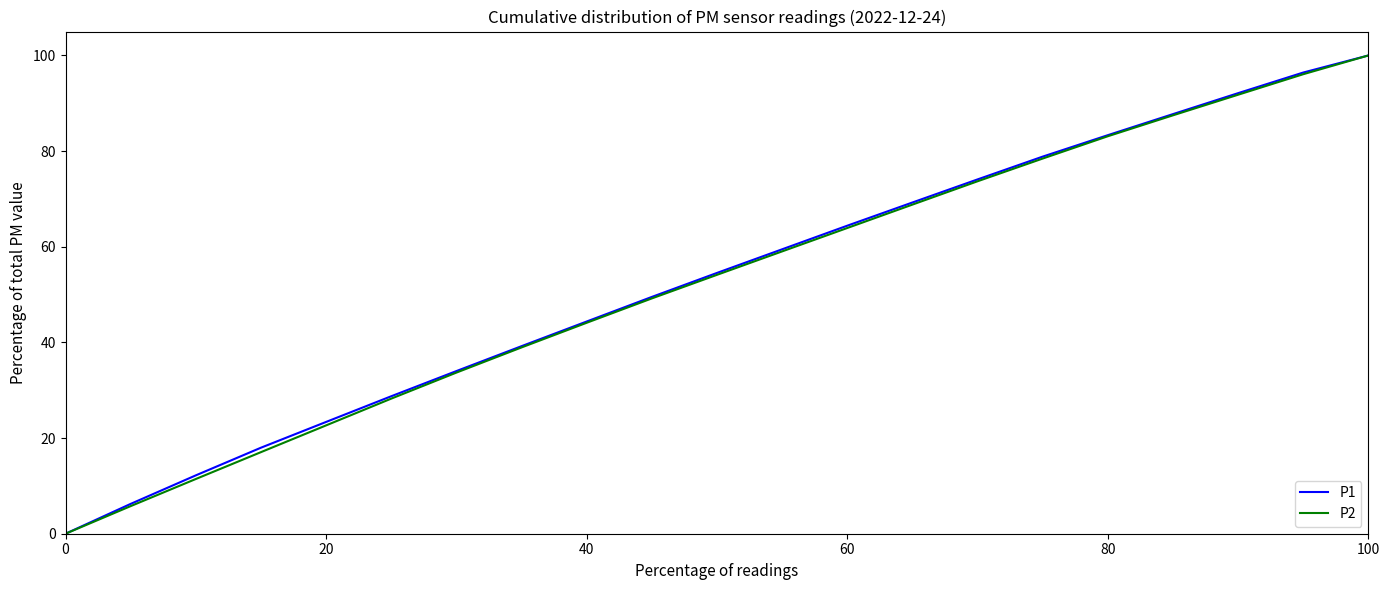

What is the maximum value for P2?

100.0